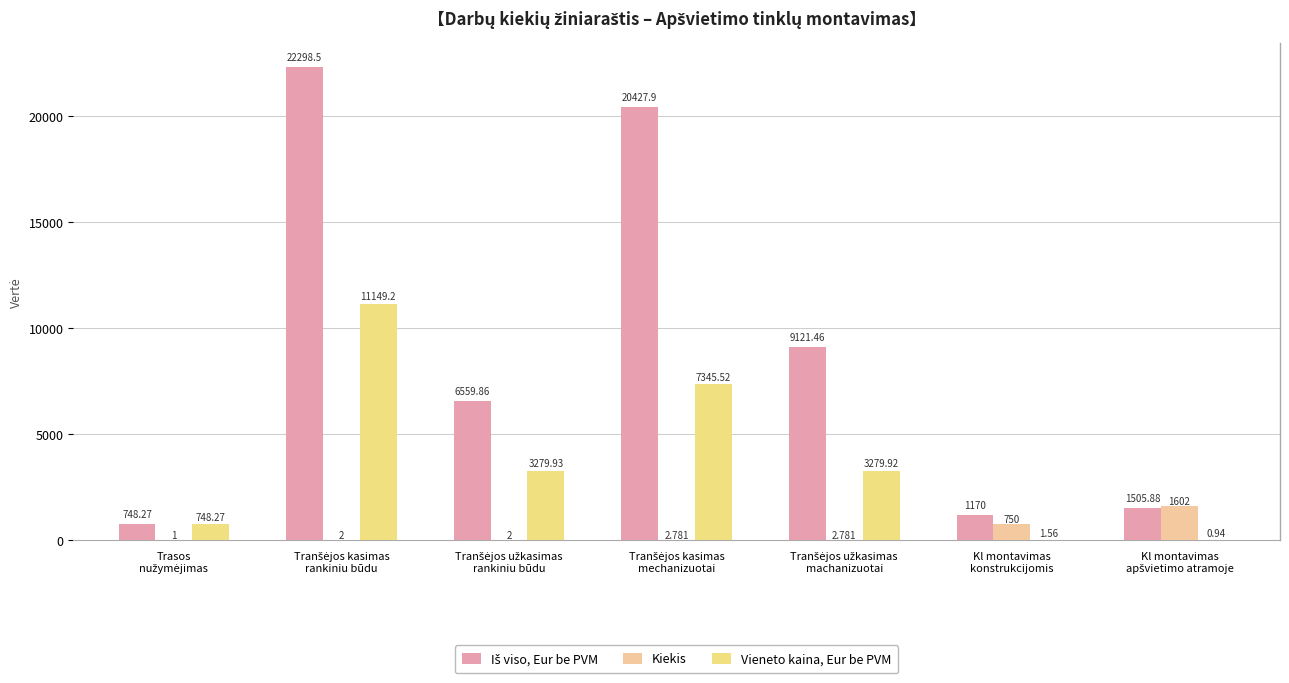

How many series are shown in this chart?

3